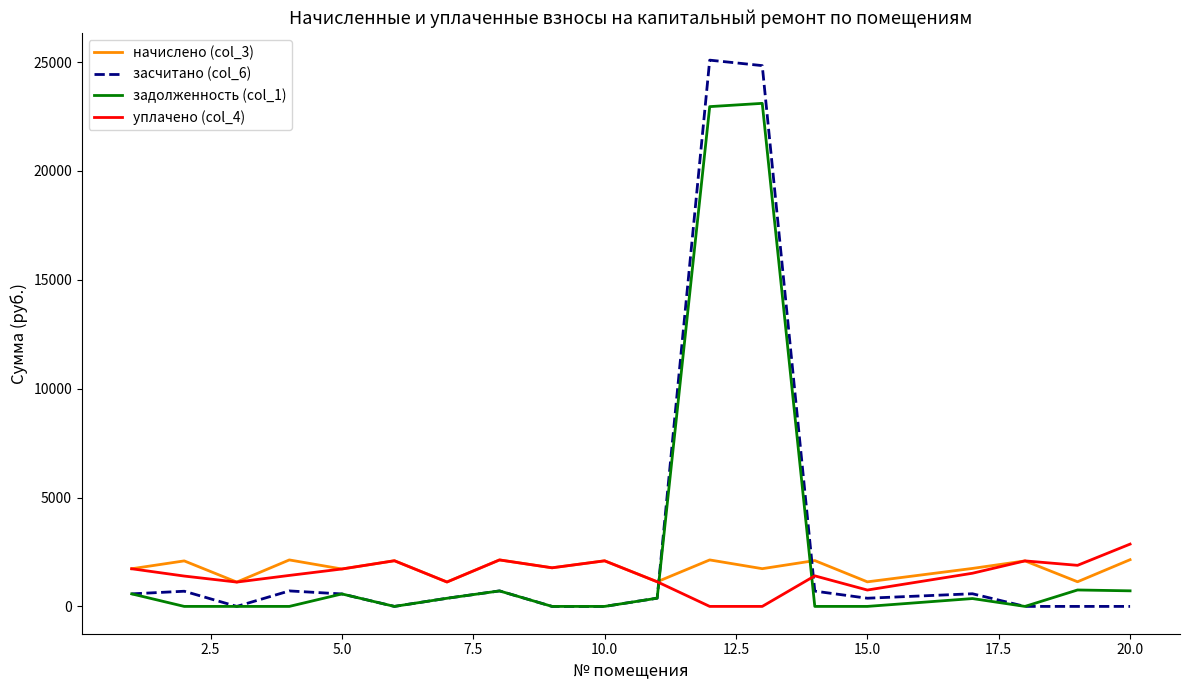

What are all the series names shown in the legend?

начислено (col_3), засчитано (col_6), задолженность (col_1), уплачено (col_4)